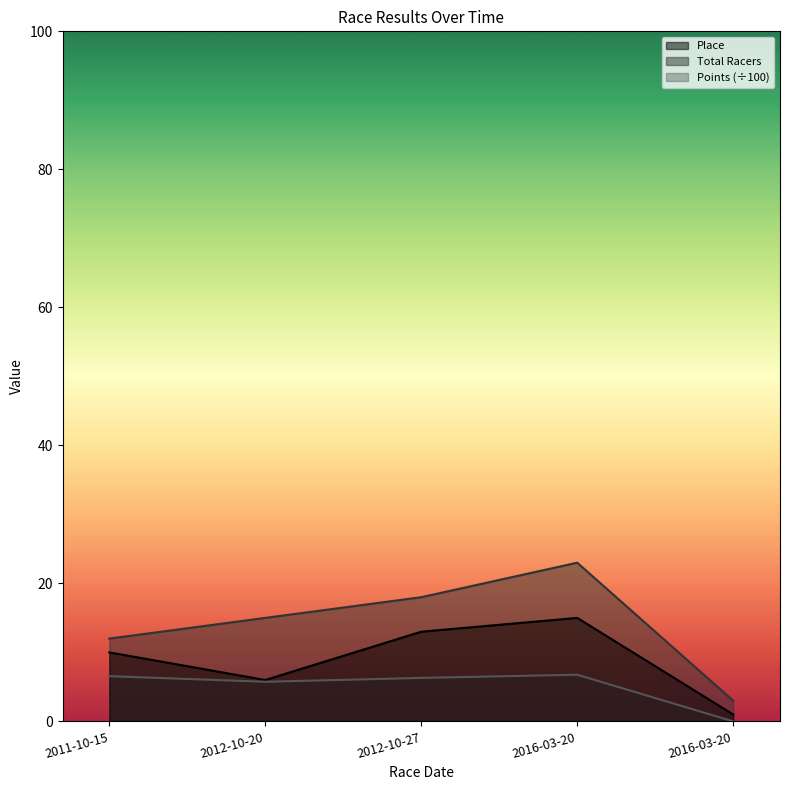

At which category does the chart reach its minimum across all series?

2016-03-20